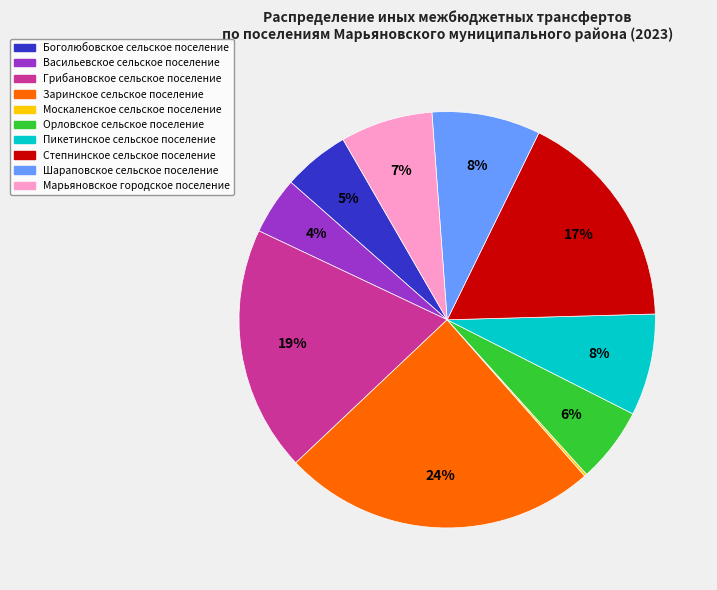

To the nearest percent, what percentage of the pie is Васильевское сельское поселение?

4%